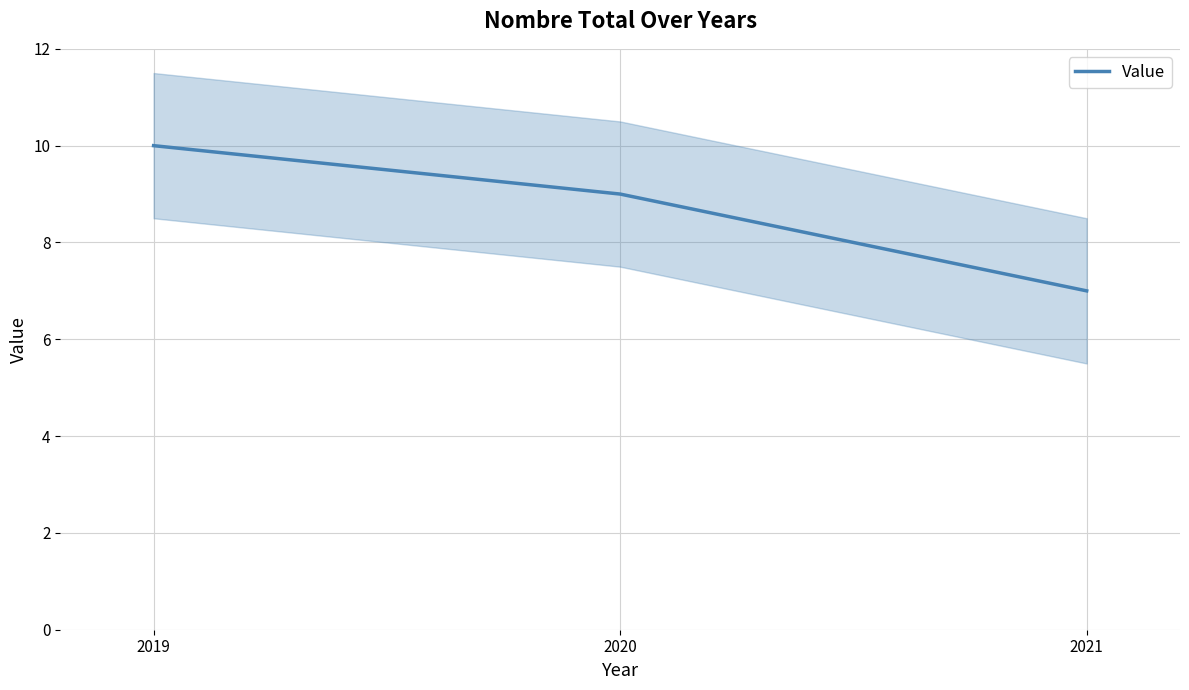

How many lines are shown in the chart?

1